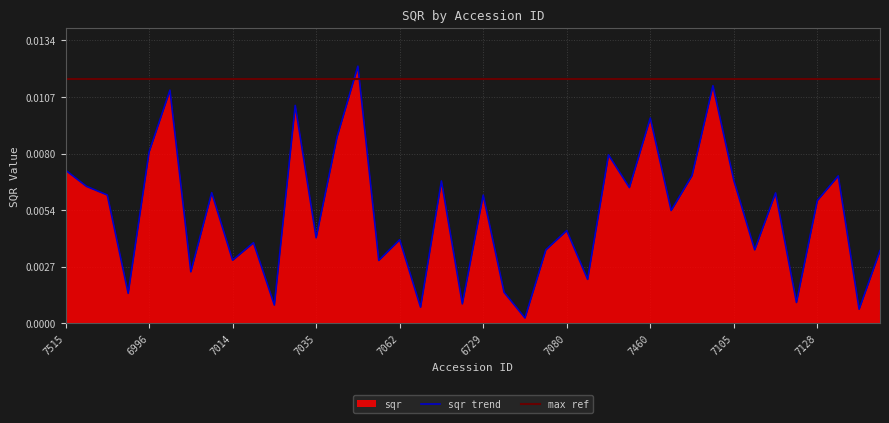

Where is the data nearest to the value 0?

7075